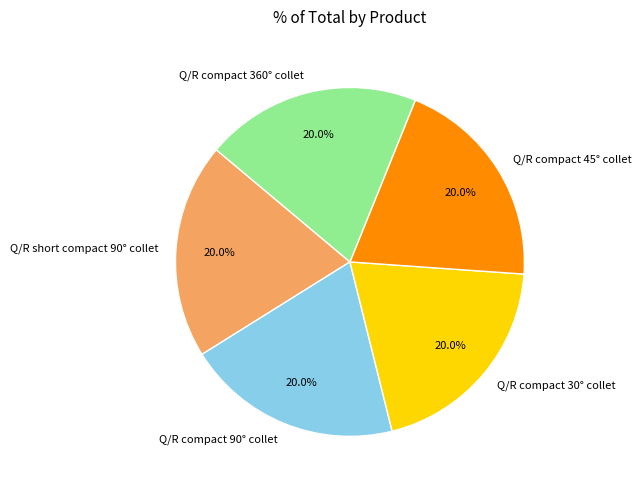

Does Q/R compact 30° collet represent more than half of the total?

No